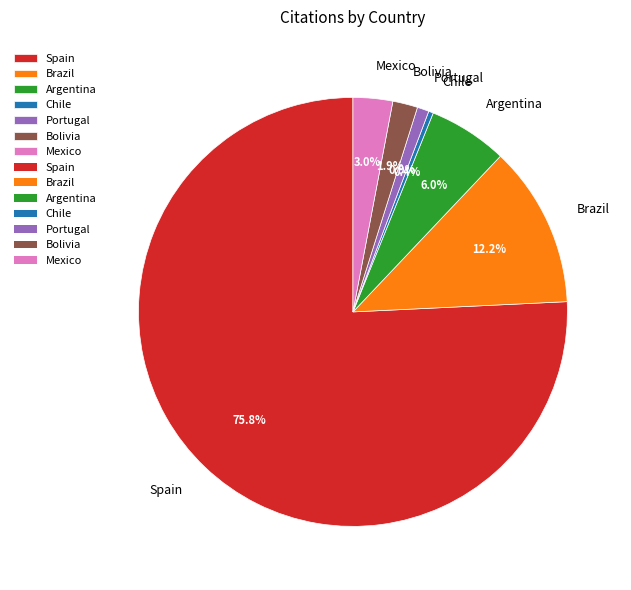

Between Spain and Chile, which is larger?

Spain